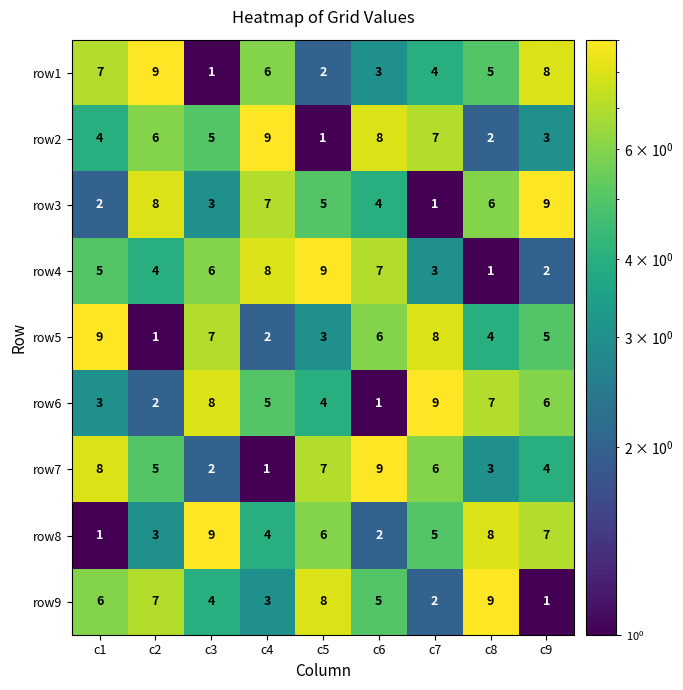

What is the difference between the maximum and minimum values in the row7 series?

8